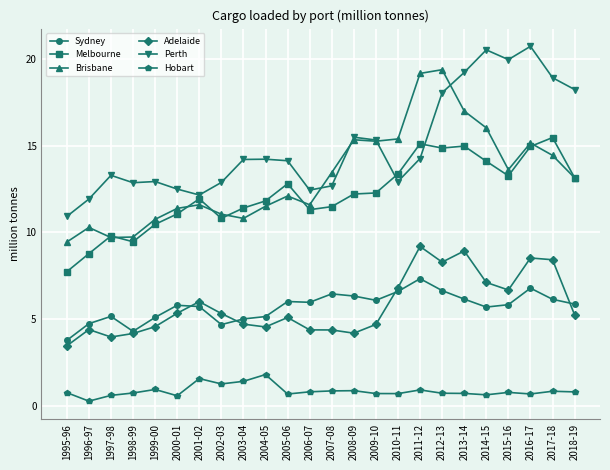

Which series has the largest total across all categories?

Perth